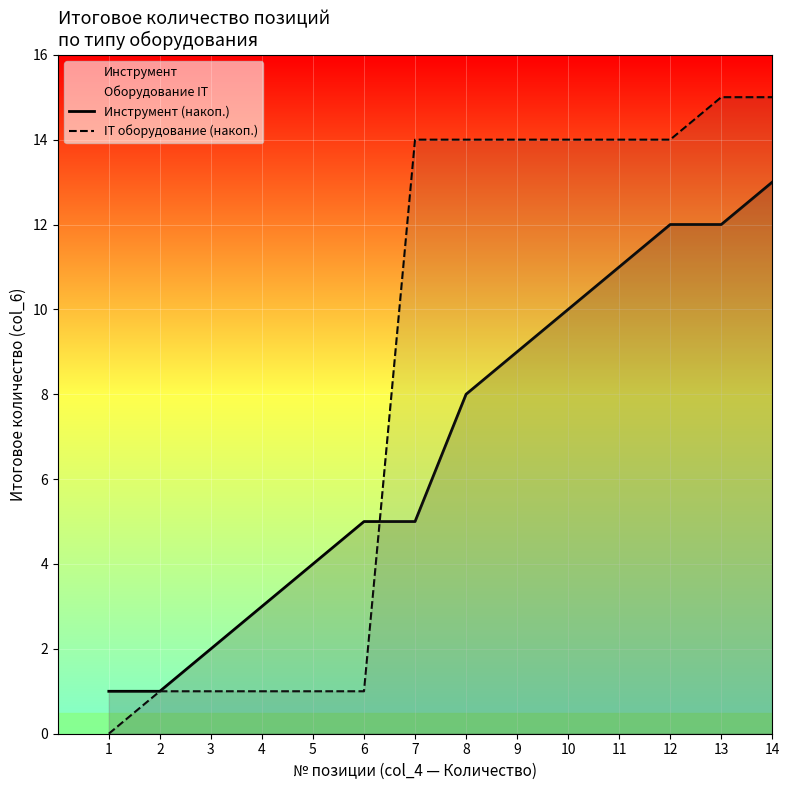

Which series has the largest total across all categories?

IT оборудование (накоп.)